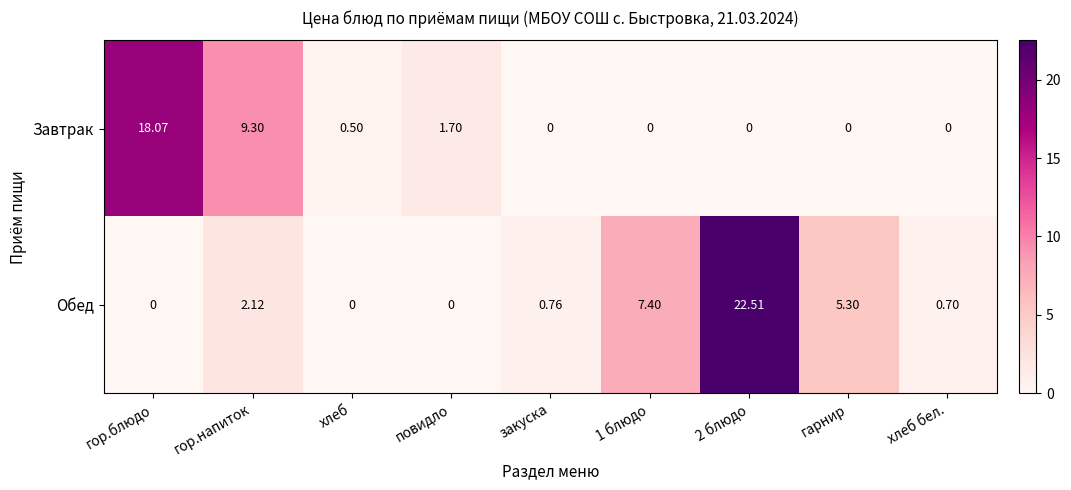

Which series has the largest range (max minus min)?

Обед